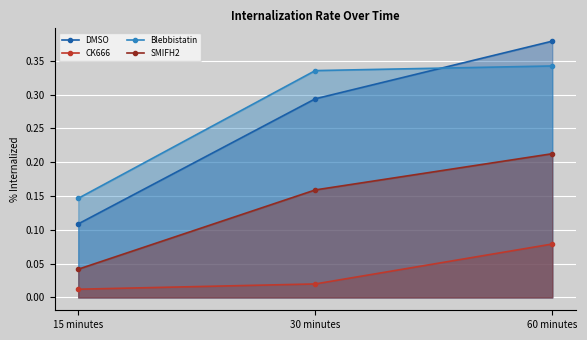

Reading left to right, transcribe all the data shown in this chart.

DMSO: 15 minutes=0.1	30 minutes=0.3	60 minutes=0.4
CK666: 15 minutes=0.0	30 minutes=0.0	60 minutes=0.1
Blebbistatin: 15 minutes=0.1	30 minutes=0.3	60 minutes=0.3
SMIFH2: 15 minutes=0.0	30 minutes=0.2	60 minutes=0.2